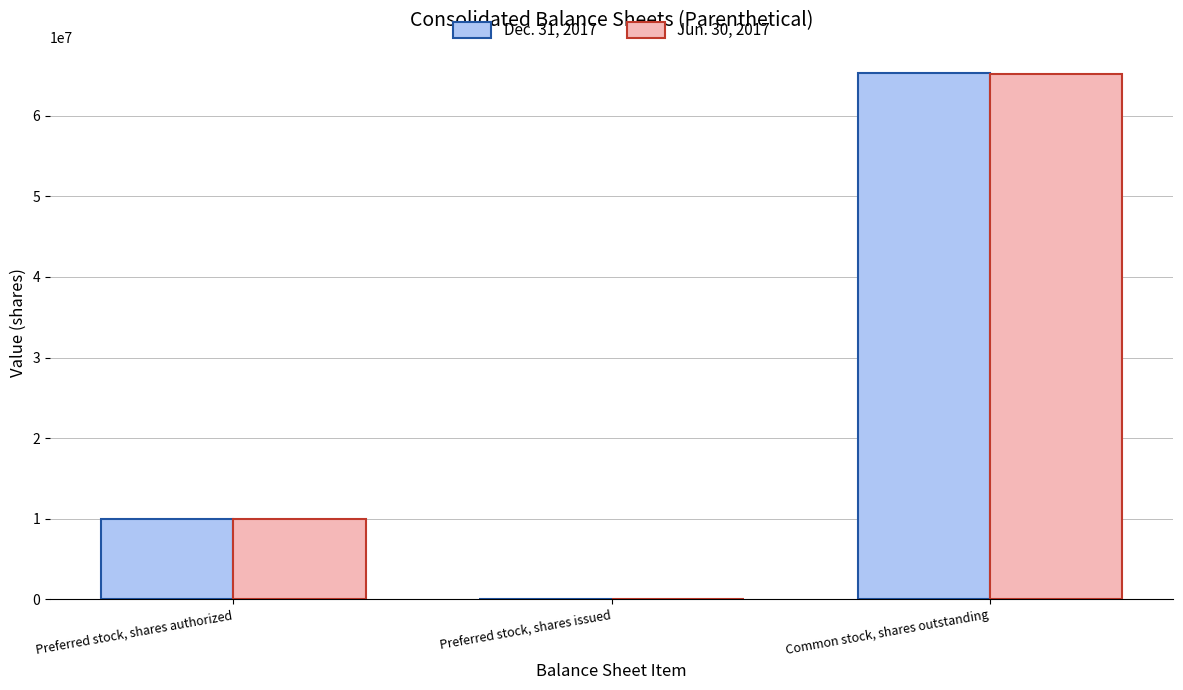

At which category is the sum across all series the highest?

Common stock, shares outstanding